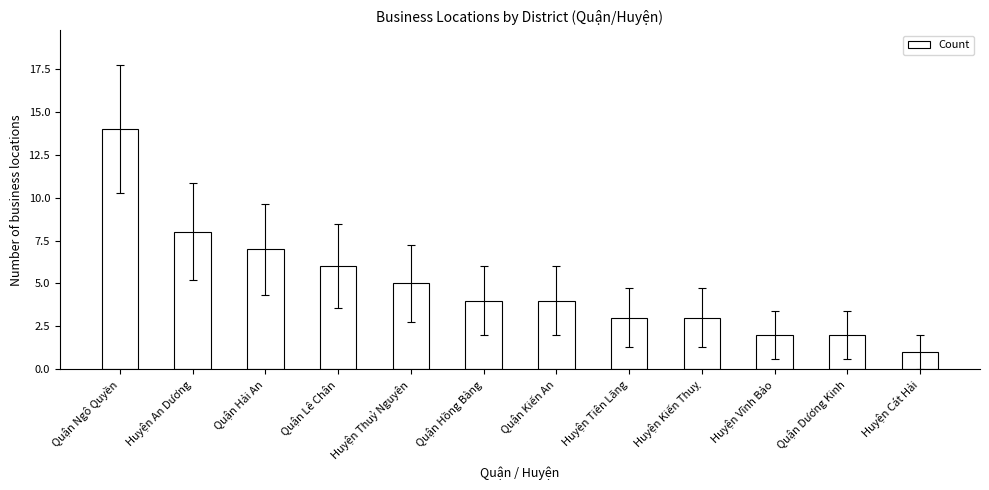

Approximately how many times larger is the value at Quận Hồng Bàng compared to Quận Dương Kinh?

2.0